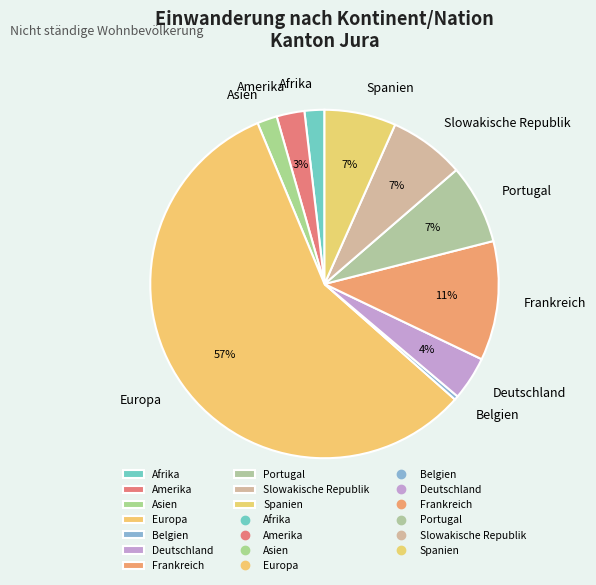

How many segments does this pie chart have?

10